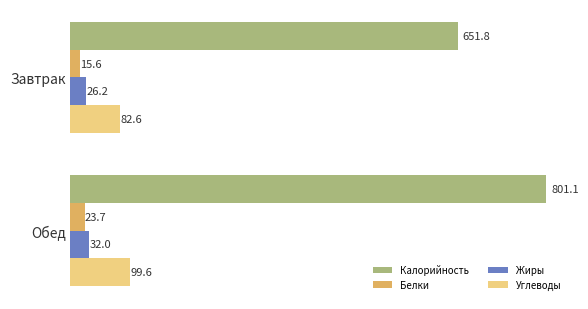

Where is Жиры nearest to the value 29?

Завтрак